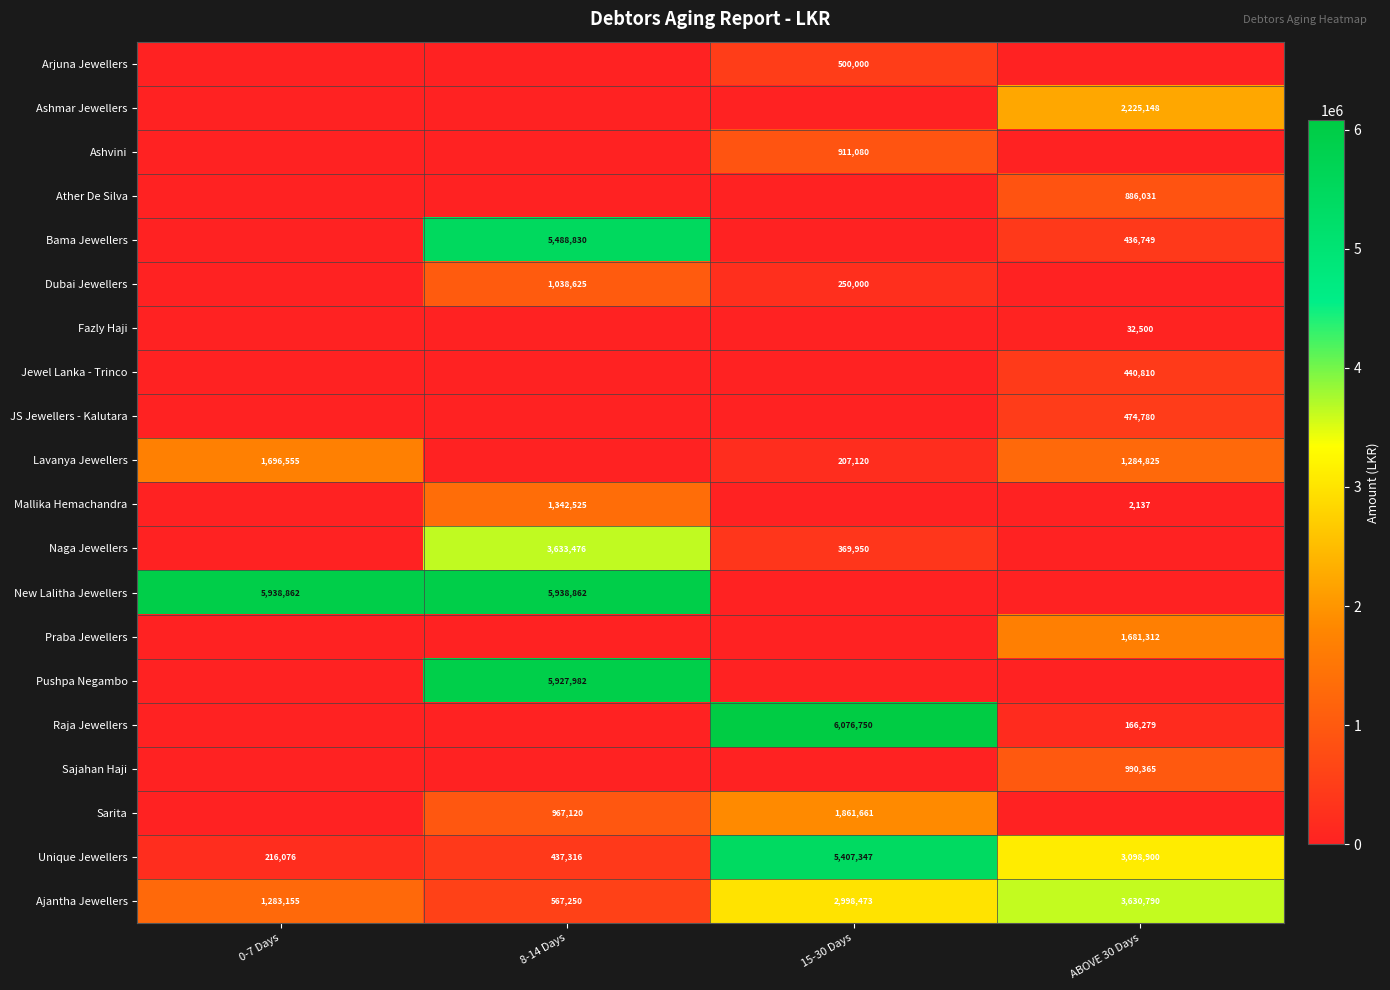

Read the Unique Jewellers value at 0-7 Days, to the nearest 10.

216080